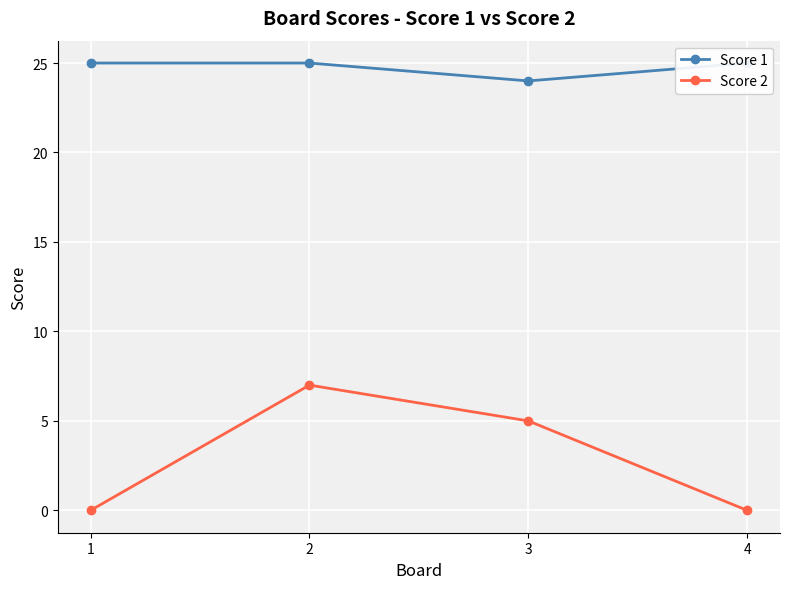

How many lines are shown in the chart?

2